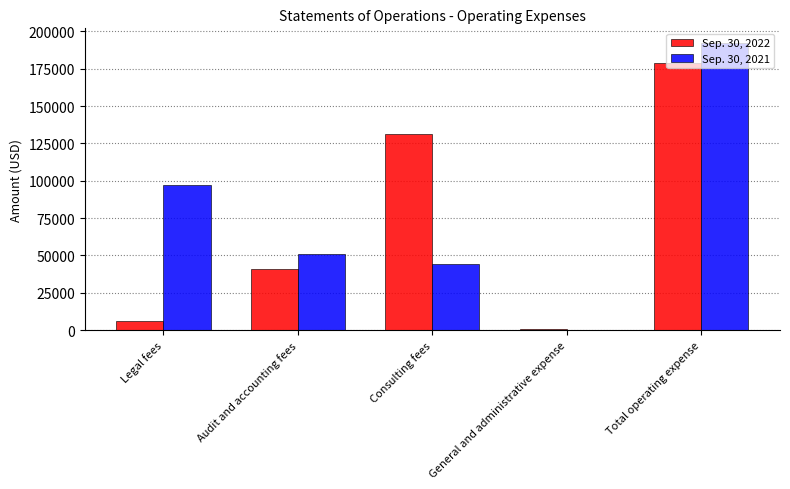

Is the value of Sep. 30, 2021 at Legal fees greater than the value of Sep. 30, 2022 at Total operating expense?

No